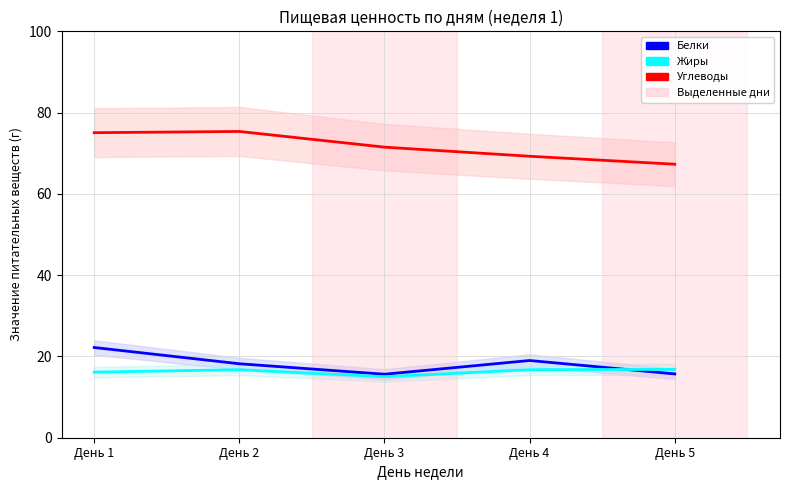

Rank the categories by Жиры value from lowest to highest.

День 3, День 1, День 2, День 4, День 5